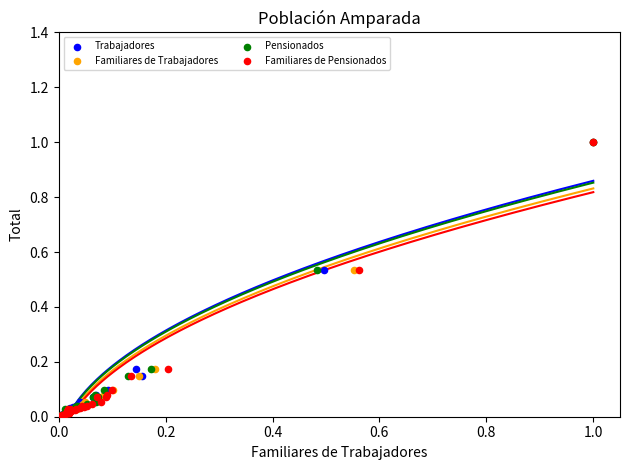

What are all the series names shown in the legend?

Trabajadores, Familiares de Trabajadores, Pensionados, Familiares de Pensionados